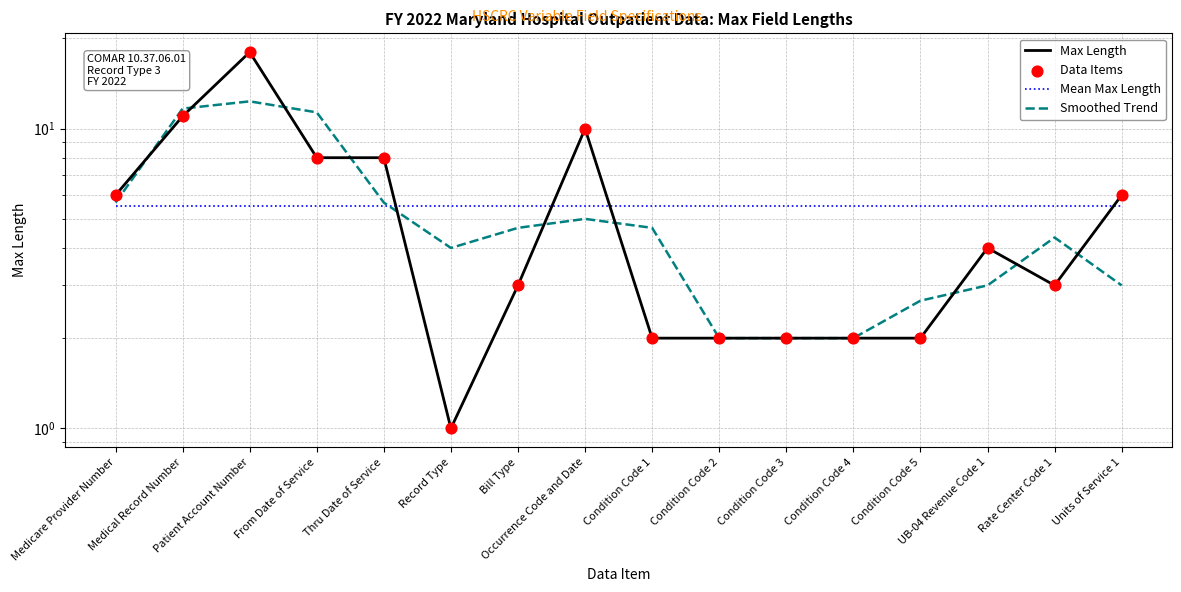

Which series has the largest total across all categories?

Max Length